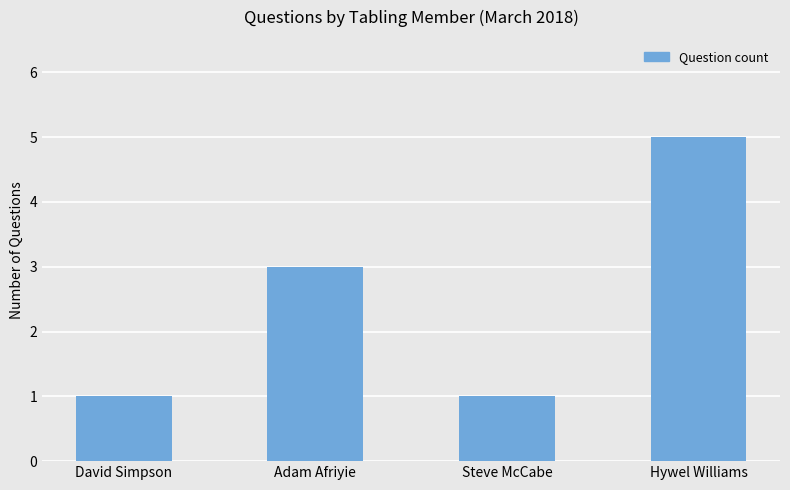

The value at Steve McCabe is 2. True or false?

False